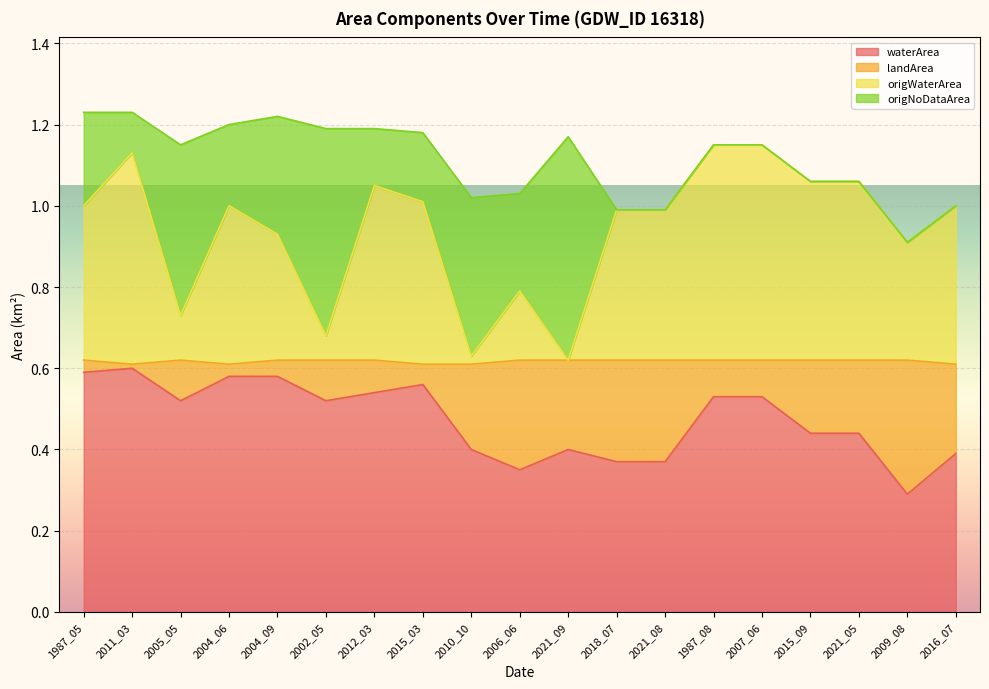

The value of origWaterArea at 2005_05 is 0.7. True or false?

True